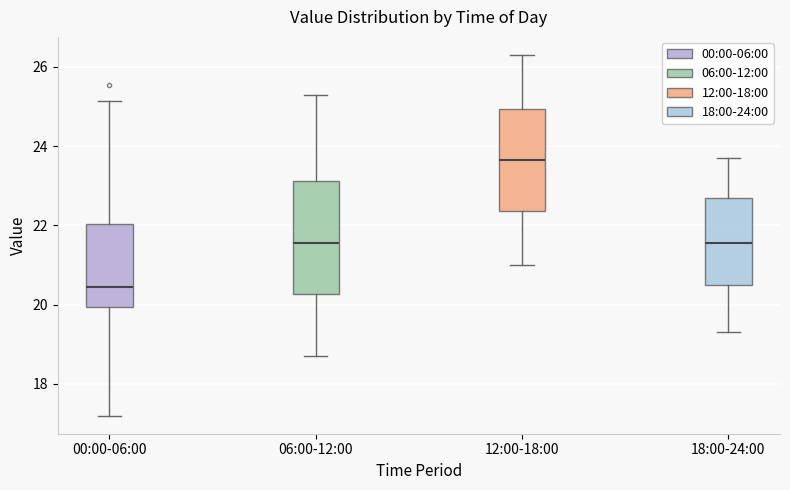

Where does the lower whisker of the box for 12:00-18:00 end on the y-axis? The values are not printed on the chart, so give them approximately, as read against the axis.

21.0